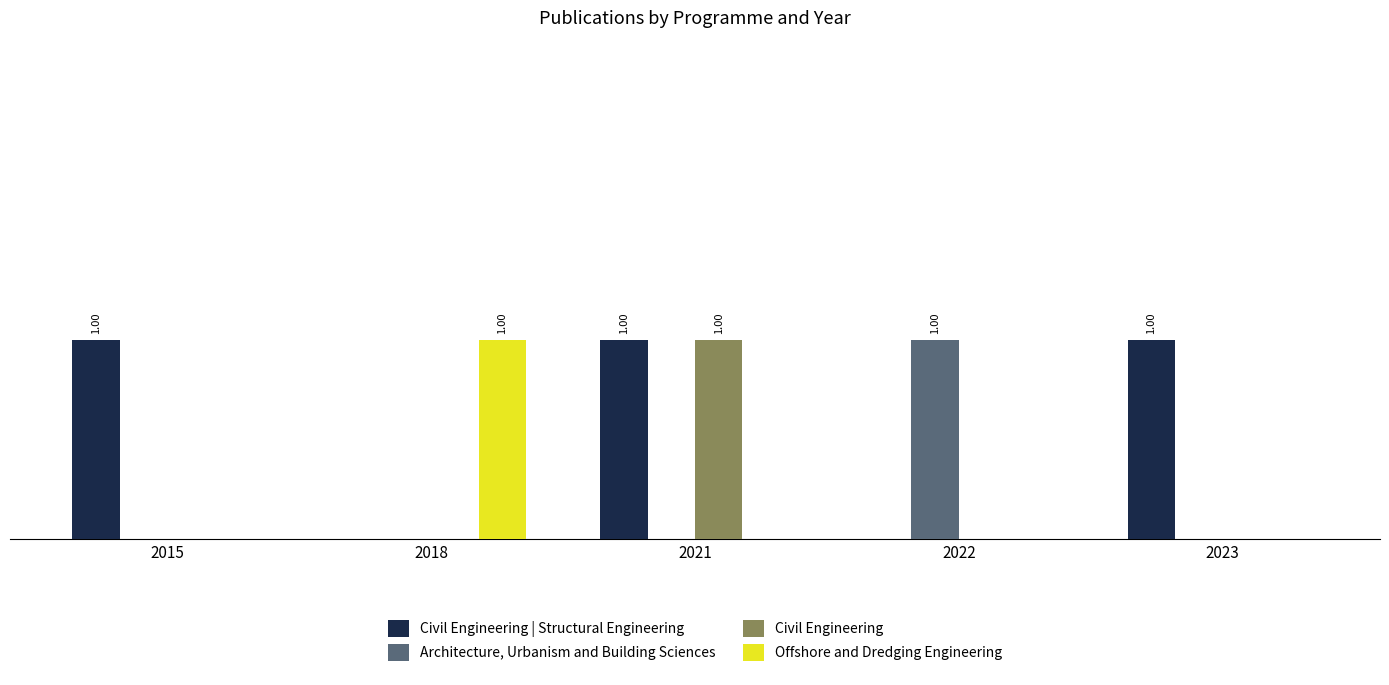

Which series has the largest total across all categories?

Civil Engineering | Structural Engineering